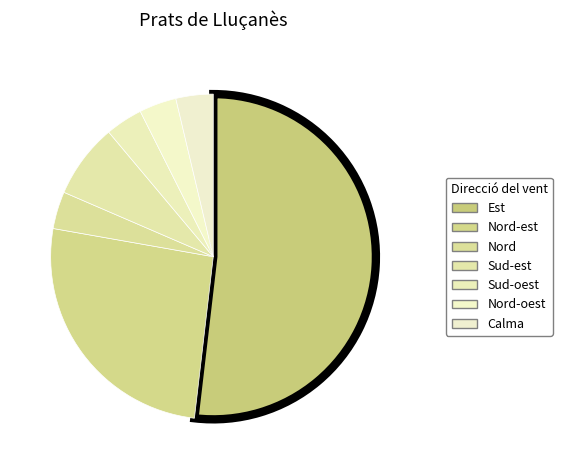

Is there any slice that represents more than half of the pie?

Yes